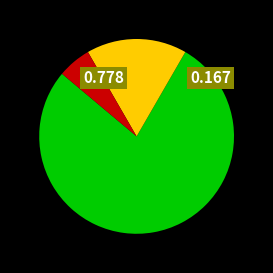

How many segments does this pie chart have?

3